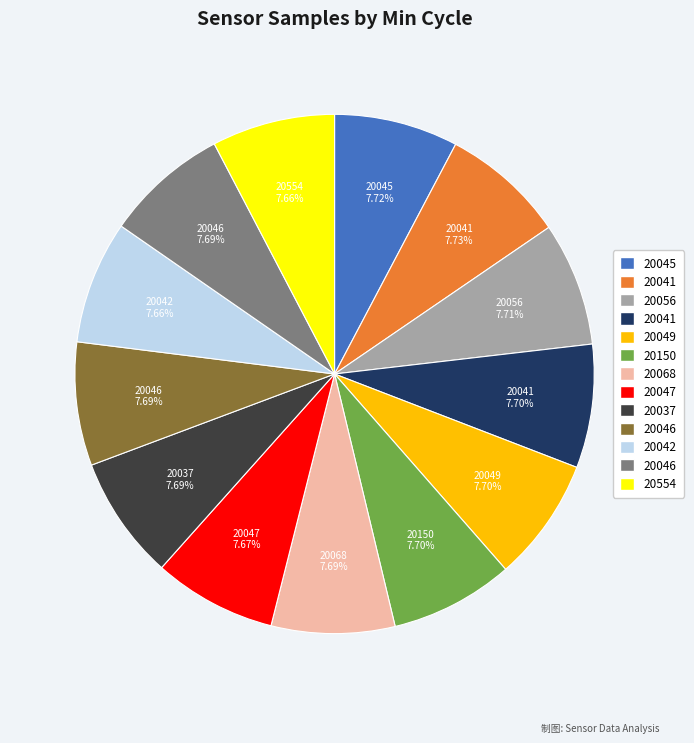

Is there a majority slice in this chart?

No